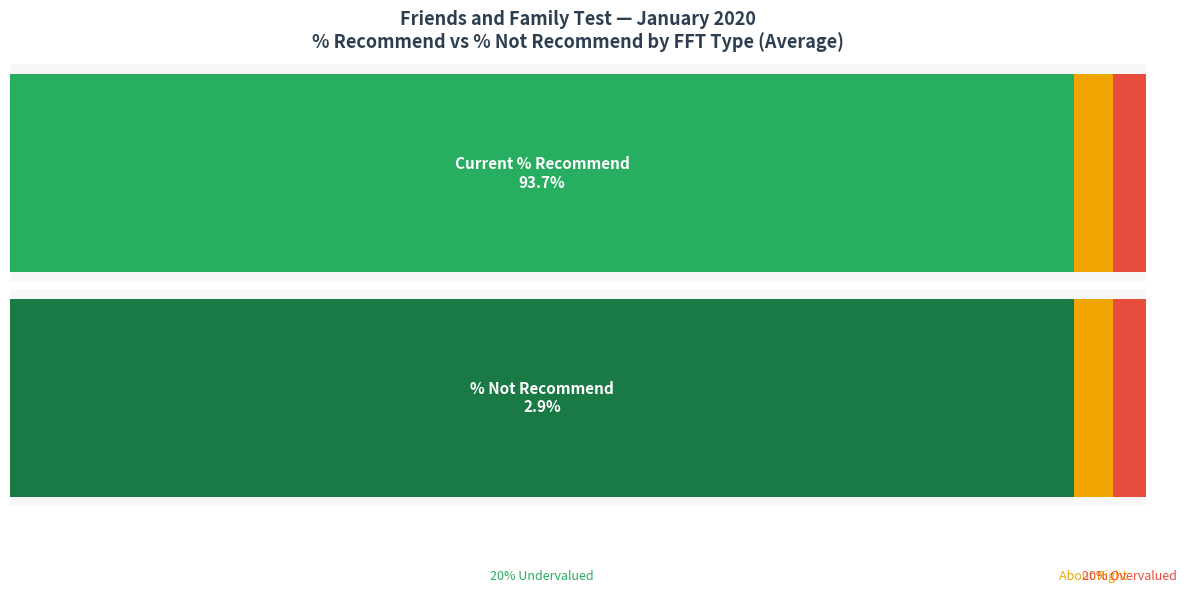

Count the number of data series in this chart.

2